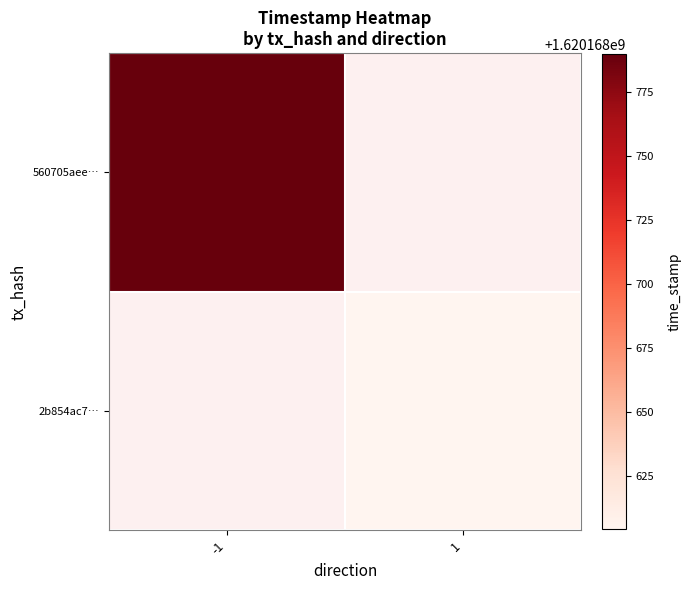

Between -1 and 1, which is larger?

-1